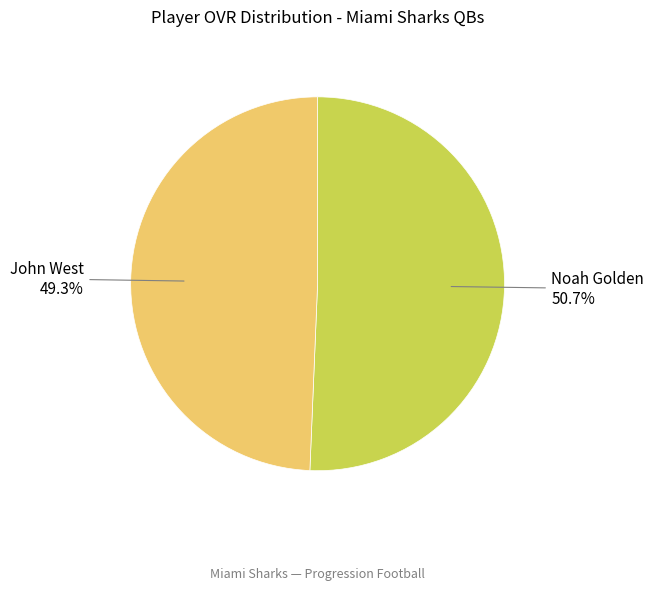

How many slices are in this pie chart?

2